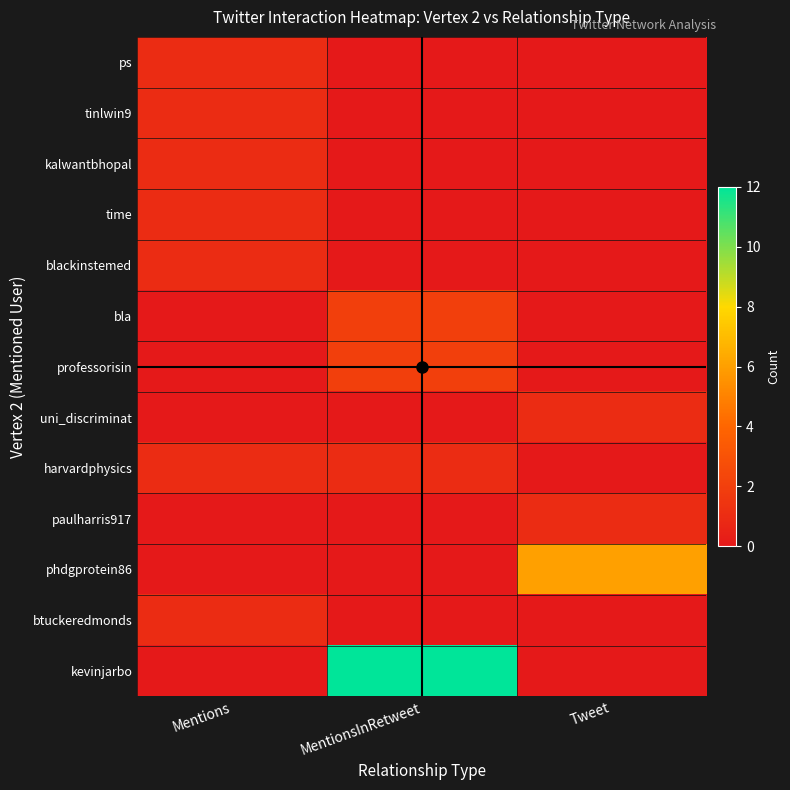

What is the difference between the highest and lowest values at MentionsInRetweet?

12